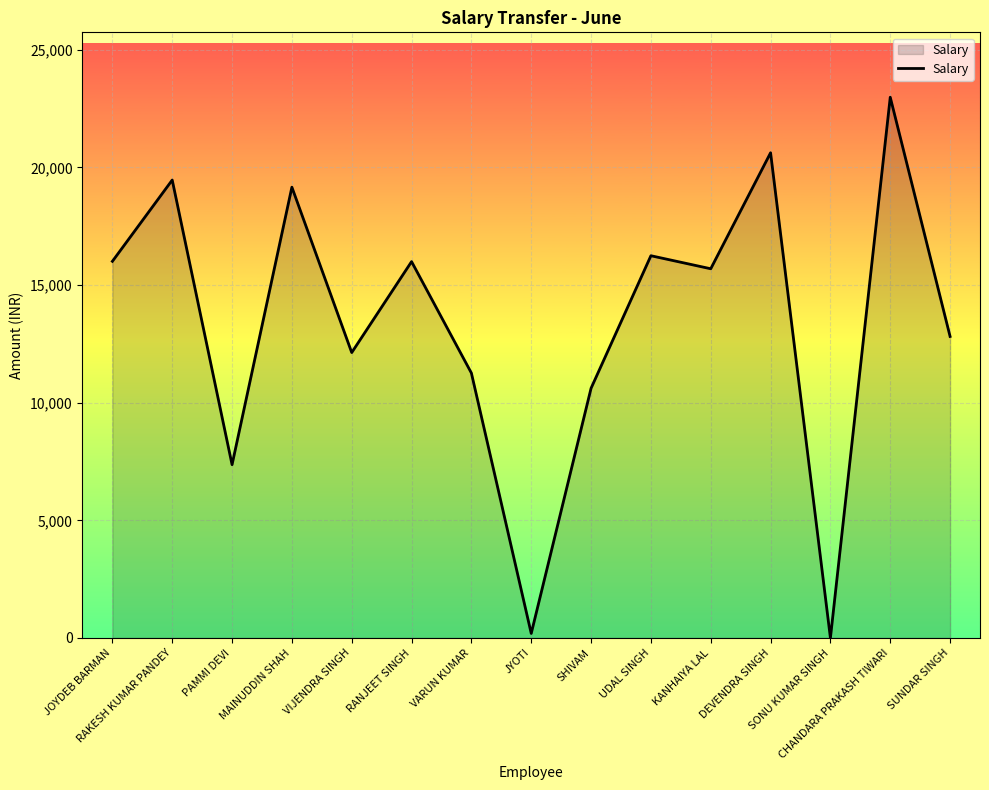

How many positive values are there?

14